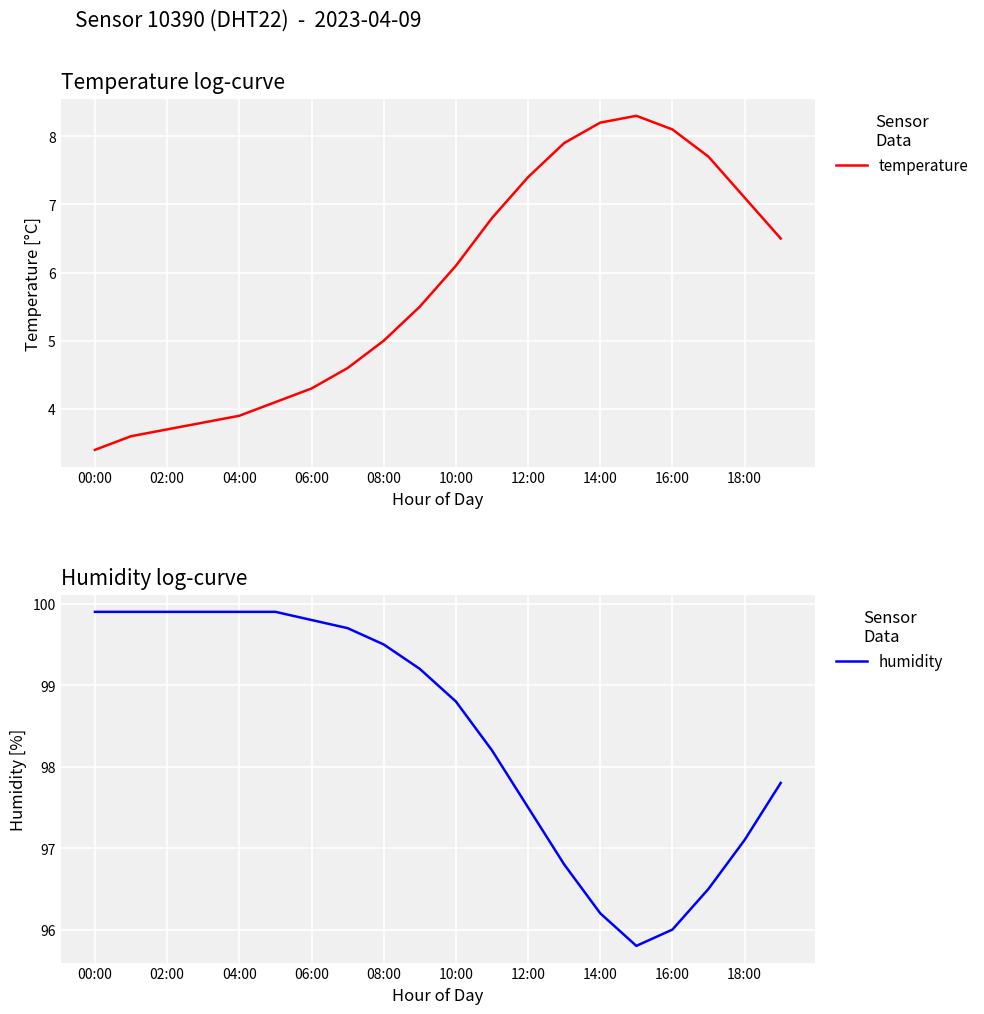

List the series in order of their peak value, lowest first.

temperature, humidity